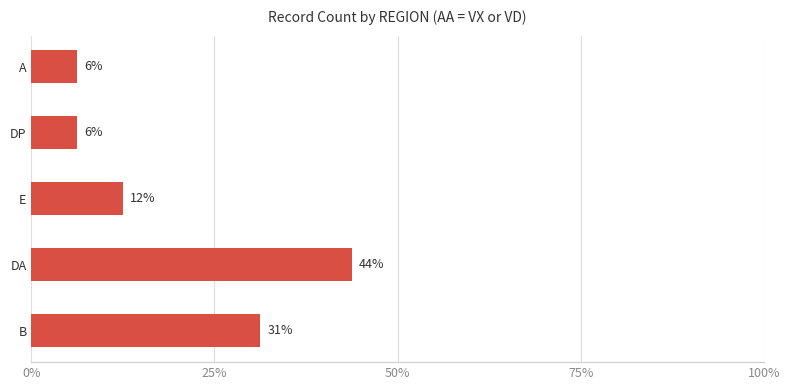

What is the maximum value shown in the chart?

43.8